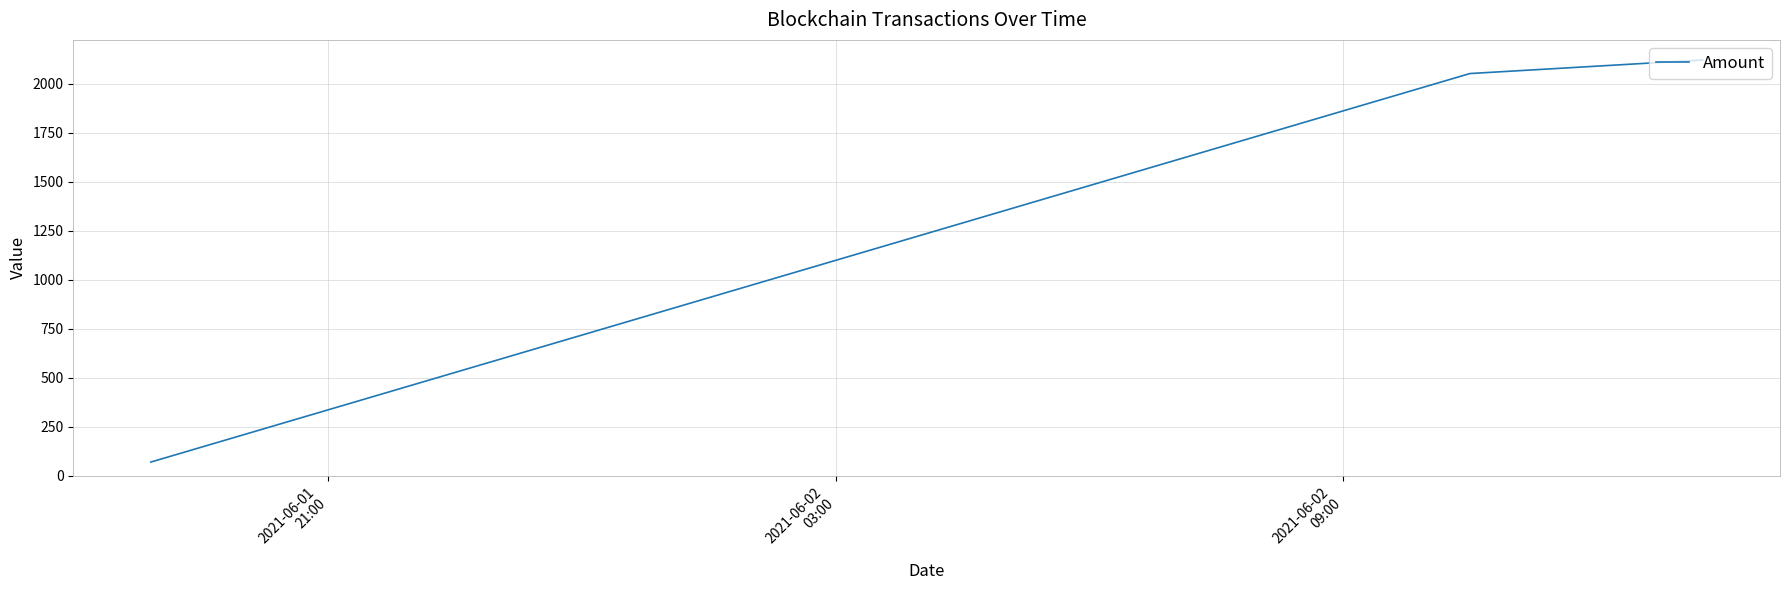

What is the average value?

1414.3